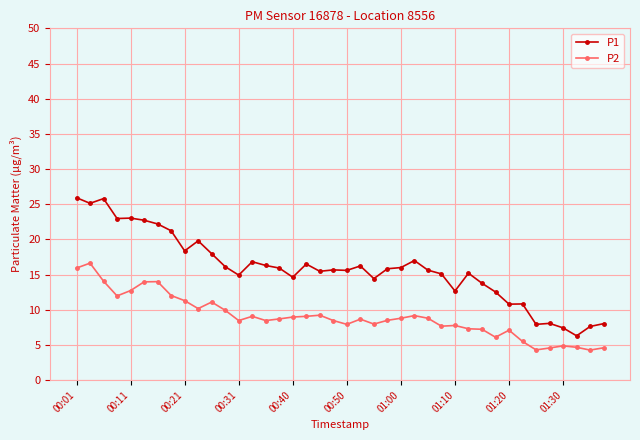

What is the difference between the second highest and second lowest values in the P1 series?

18.4